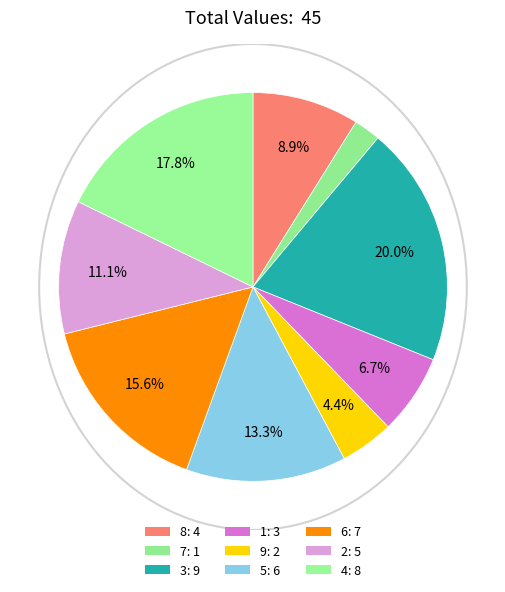

Count the number of slices in the pie.

9